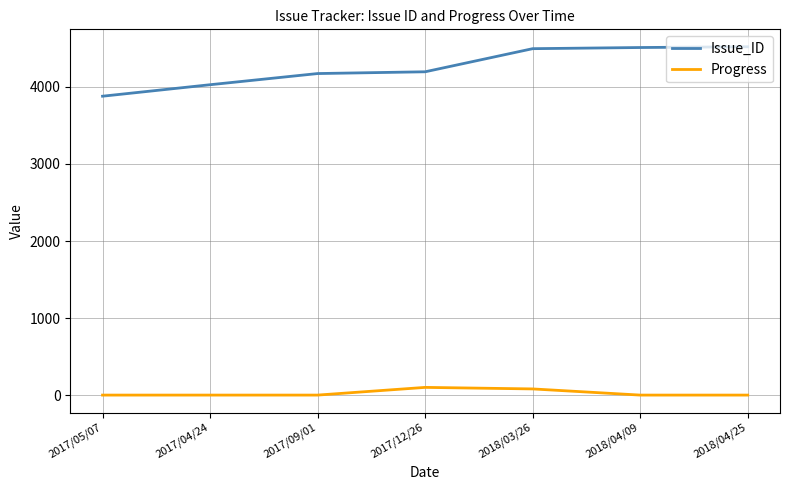

Does the chart display data point markers on the line(s)?

No